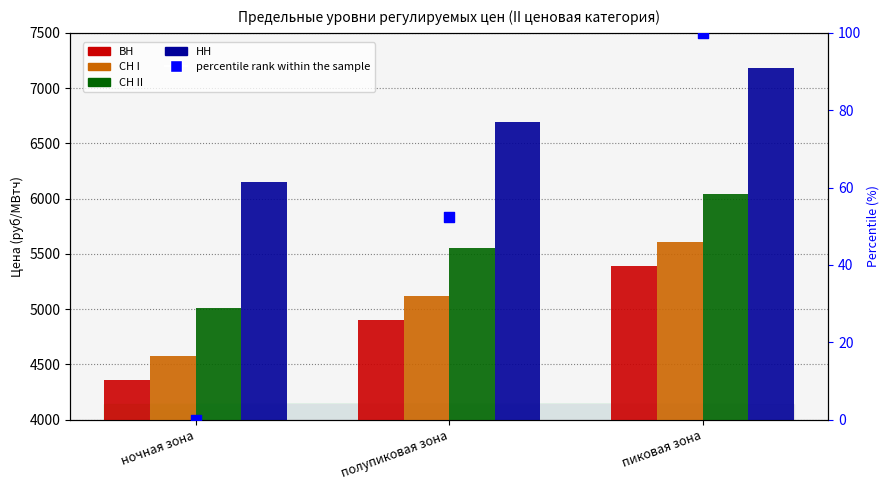

Which series reaches the minimum Y coordinate?

percentile rank within the sample